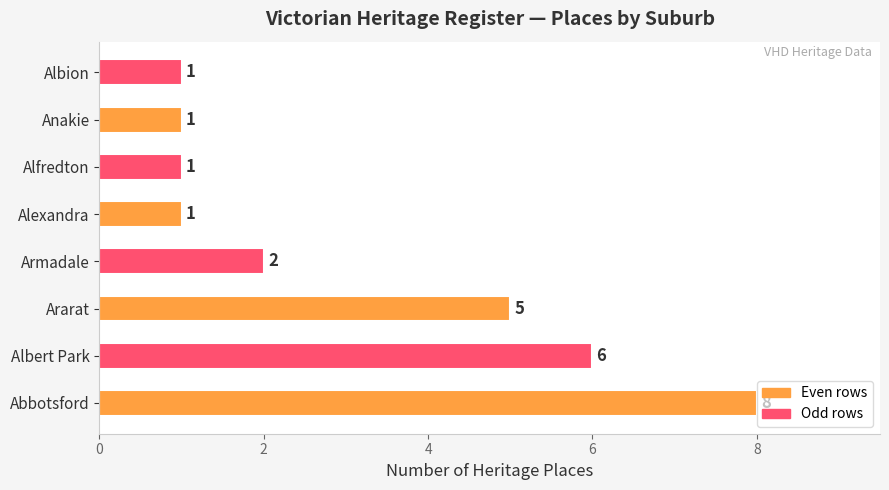

What is the minimum value shown in the chart?

1